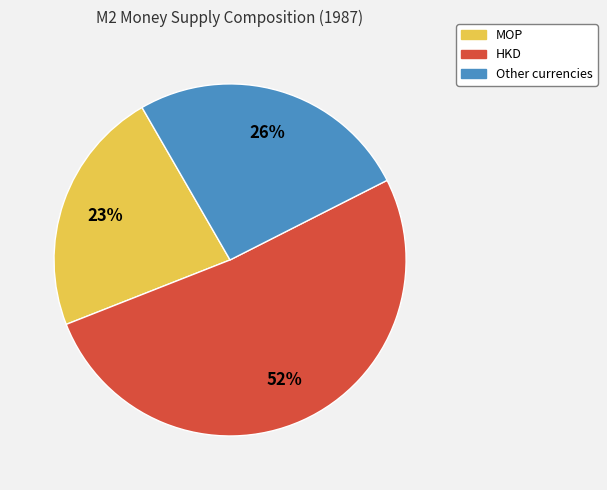

To the nearest percent, what is the difference between the largest and smallest slice percentages?

29%